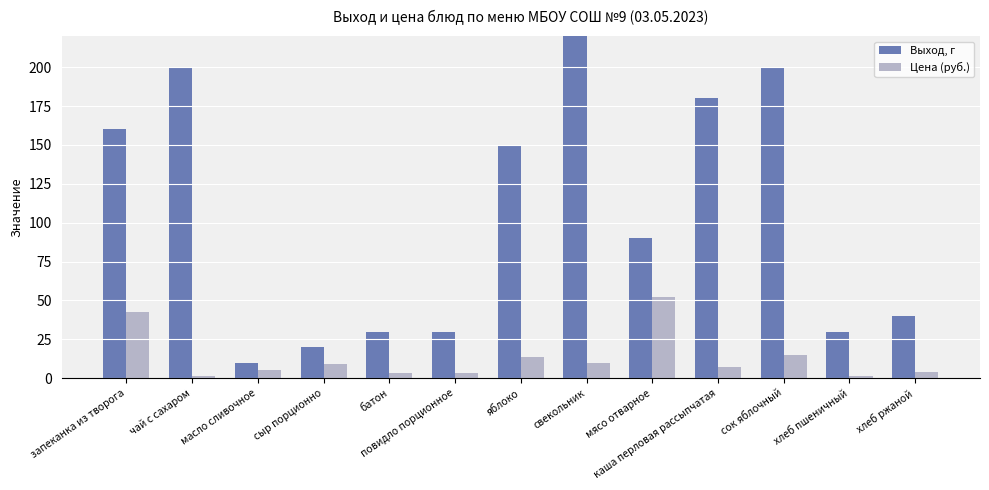

What is the difference between the Цена (руб.) values at чай с сахаром and сок яблочный?

13.2